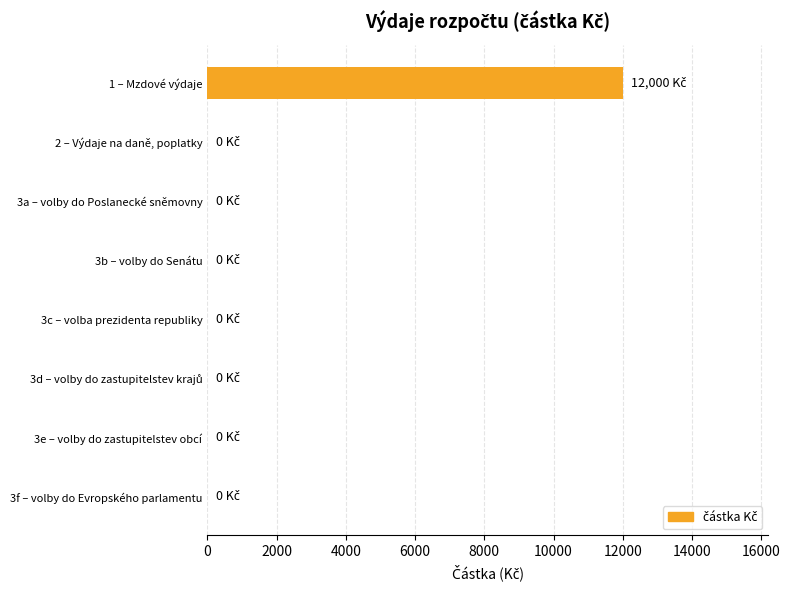

What is the sum of all values?

12000